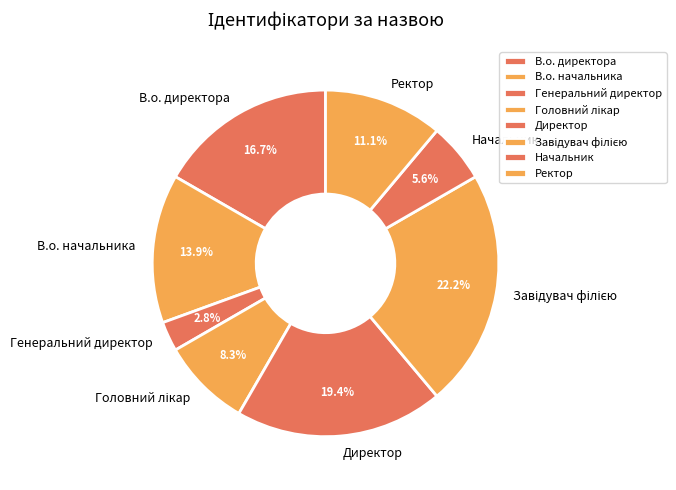

What percentage is NOT represented by В.о. начальника?

86.1%